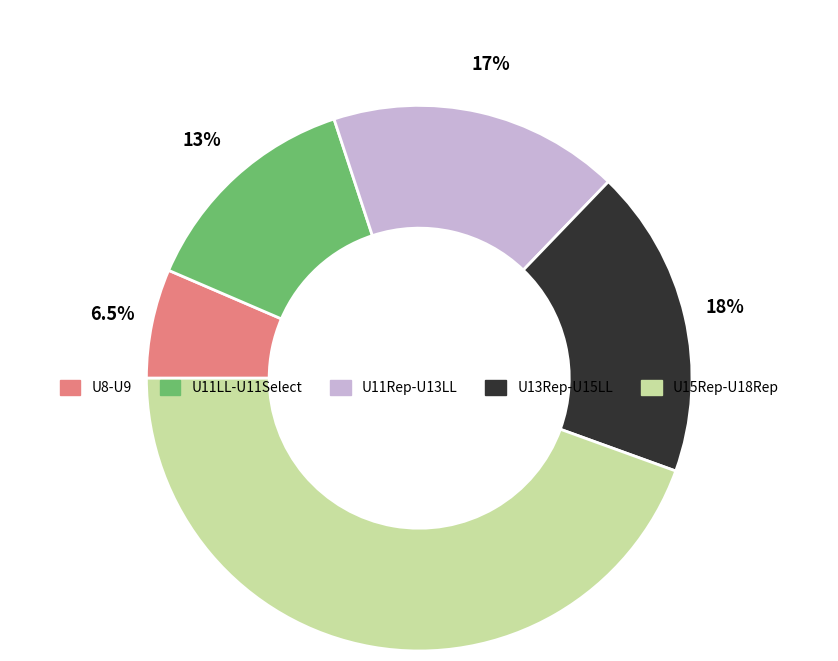

Is U15Rep-U18Rep the majority of the pie?

No